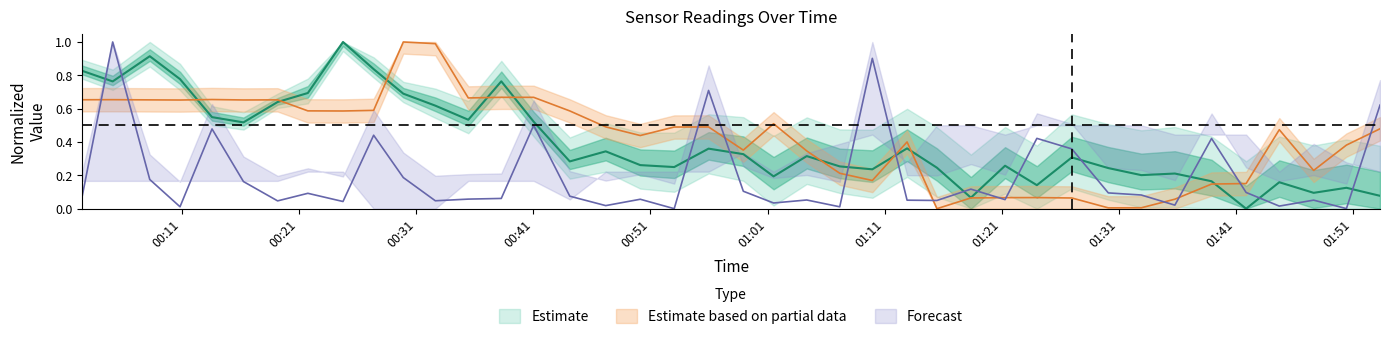

How many lines are shown in the chart?

3